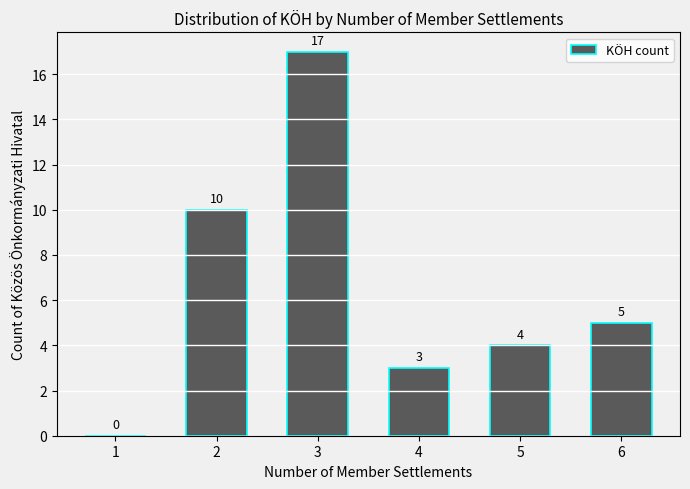

Reading right to left, list all the values displayed in this chart.

6=5	5=4	4=3	3=17	2=10	1=0